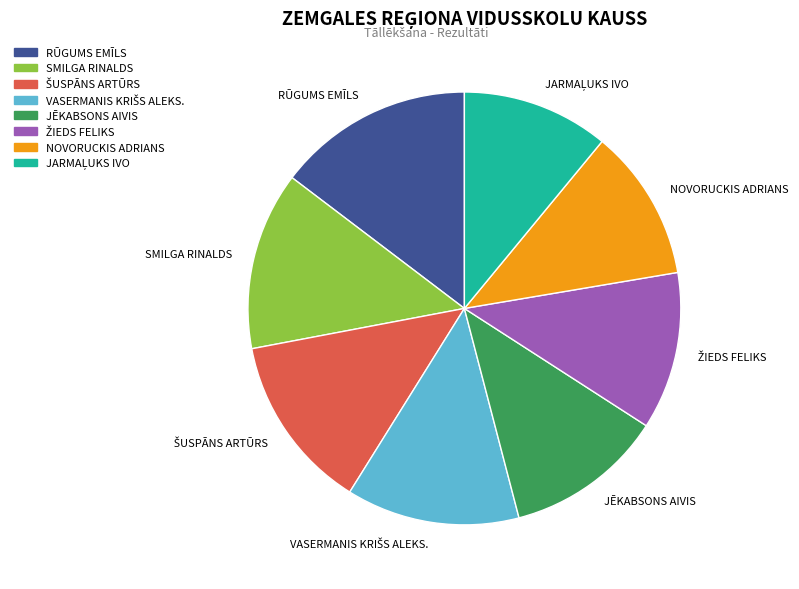

Do JĒKABSONS AIVIS and SMILGA RINALDS together represent more than half of the pie?

No